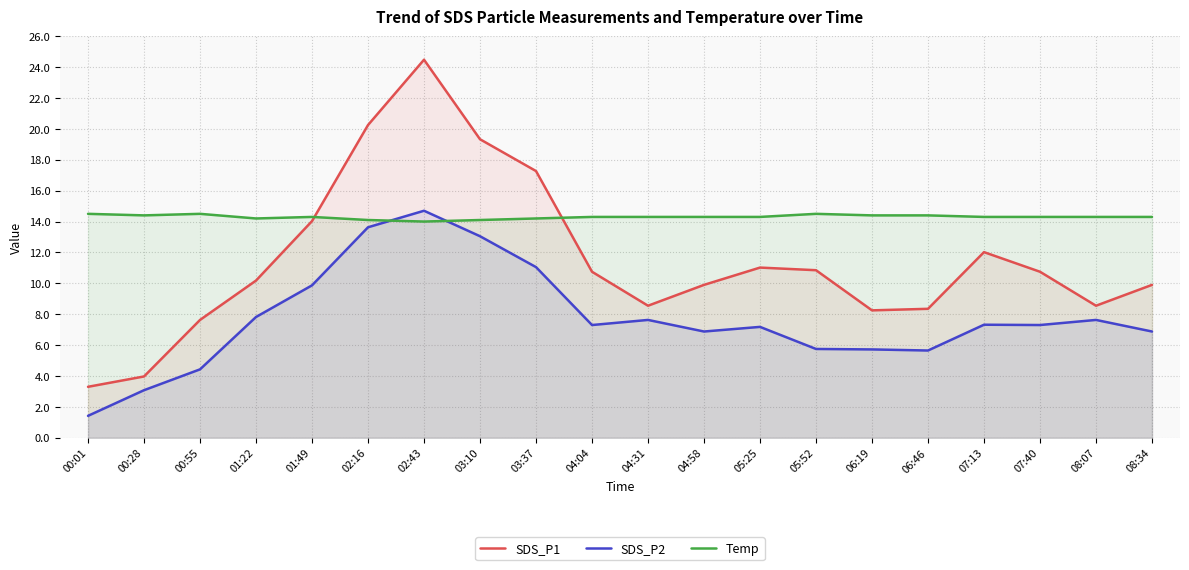

True or false: Temp has a value of 21.6 at 05:52.

False